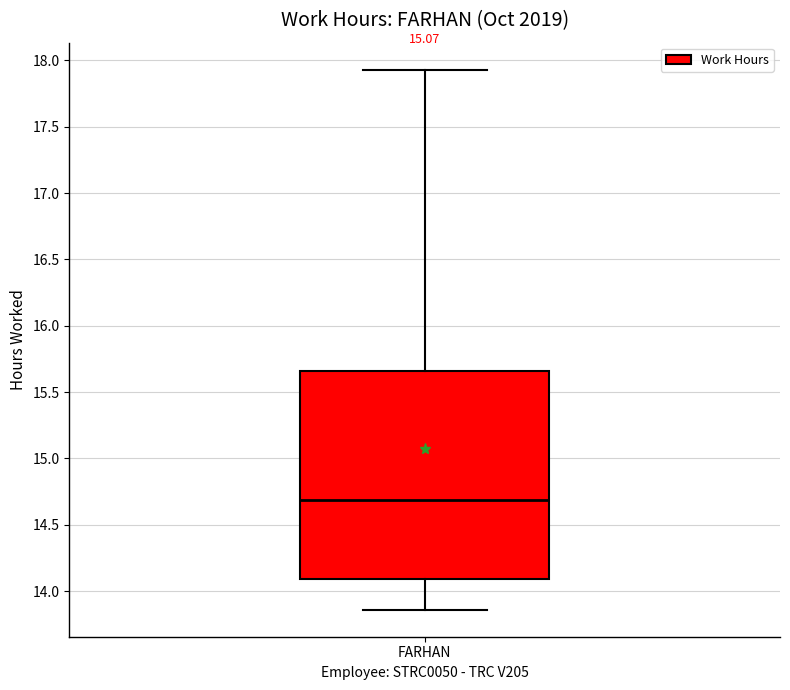

Read this box plot against the y-axis: the position of the median line, the range covered by the box, and the ends of both whiskers. The values are not printed on the chart, so give them approximately, as read against the axis.

median 14.70, box 14.10 to 15.65, whiskers 13.85 to 17.95